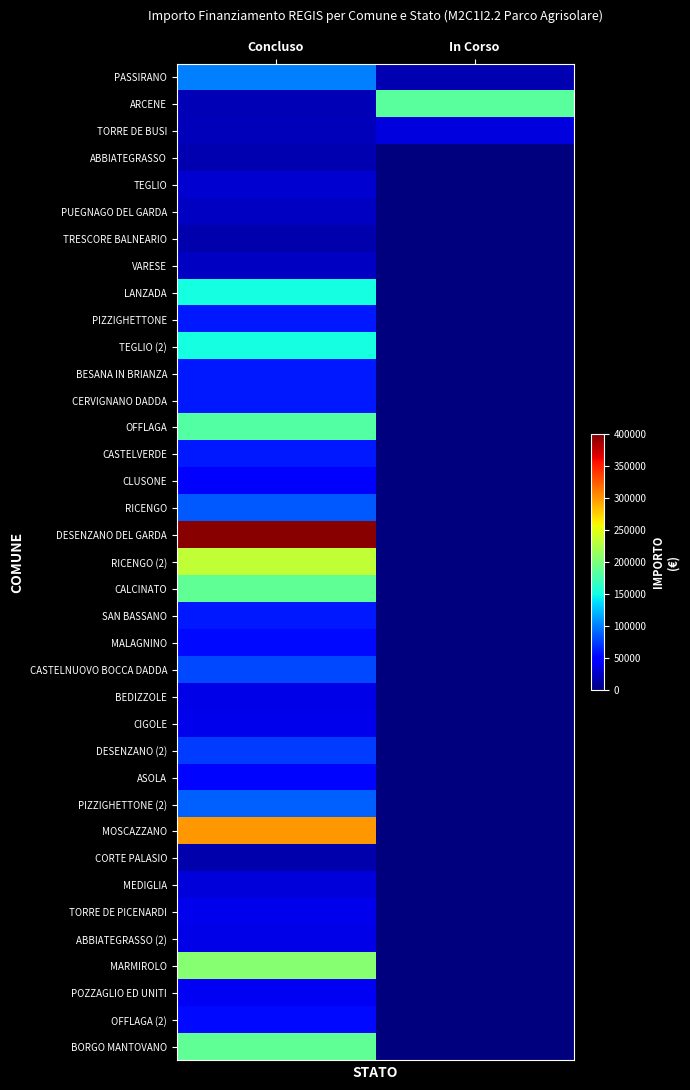

Rank the series by their maximum value, from highest to lowest.

DESENZANO DEL GARDA, MOSCAZZANO, RICENGO (2), MARMIROLO, CALCINATO, BORGO MANTOVANO, ARCENE, OFFLAGA, LANZADA, TEGLIO (2), PASSIRANO, PIZZIGHETTONE (2), RICENGO, CASTELNUOVO BOCCA DADDA, DESENZANO (2), PIZZIGHETTONE, BESANA IN BRIANZA, CERVIGNANO DADDA, CASTELVERDE, SAN BASSANO, MALAGNINO, OFFLAGA (2), ASOLA, CLUSONE, POZZAGLIO ED UNITI, CIGOLE, TORRE DE PICENARDI, BEDIZZOLE, ABBIATEGRASSO (2), TORRE DE BUSI, MEDIGLIA, TEGLIO, VARESE, PUEGNAGO DEL GARDA, ABBIATEGRASSO, TRESCORE BALNEARIO, CORTE PALASIO